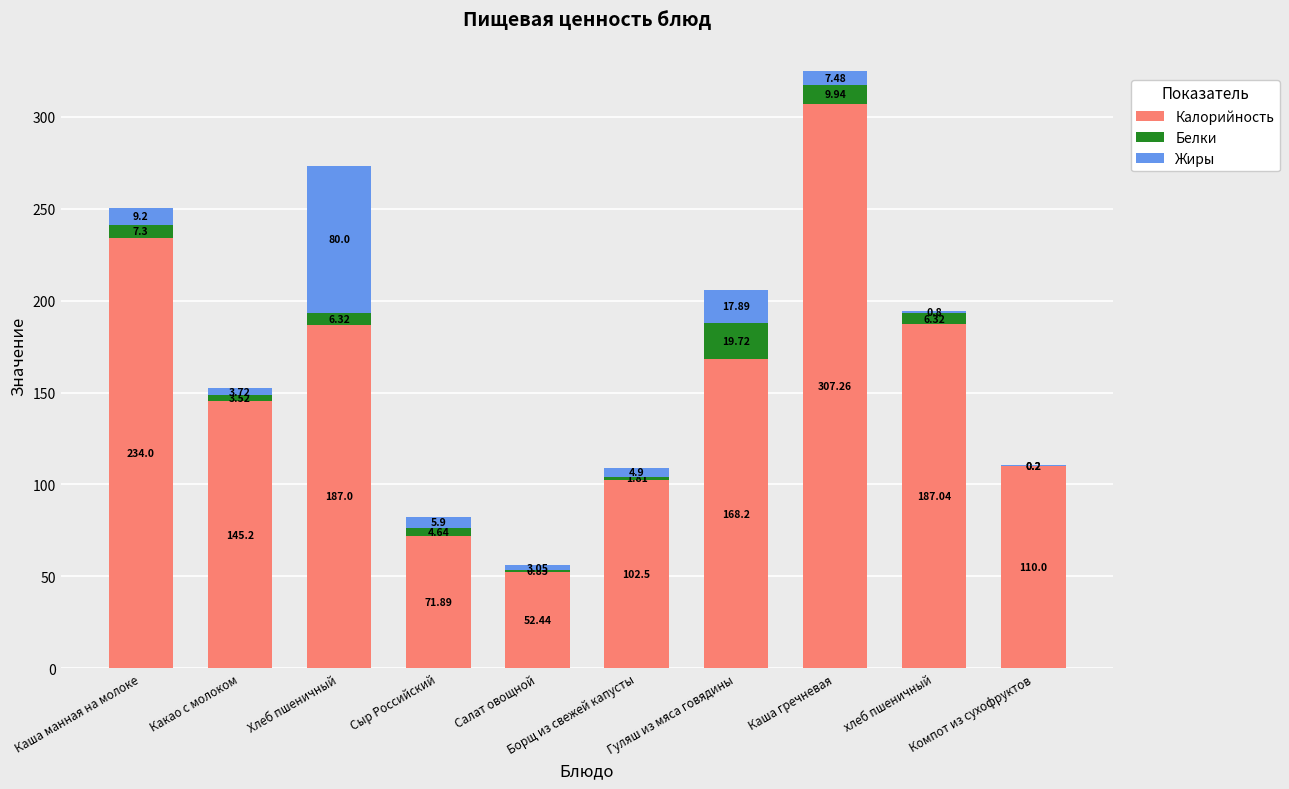

What is the sum of all Калорийность values?

1565.5